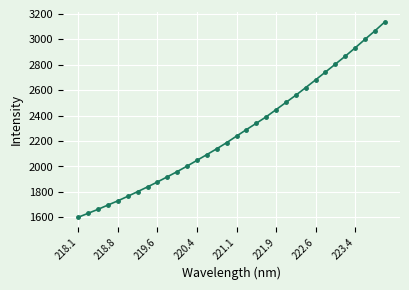

What is the smallest value displayed?

1600.7